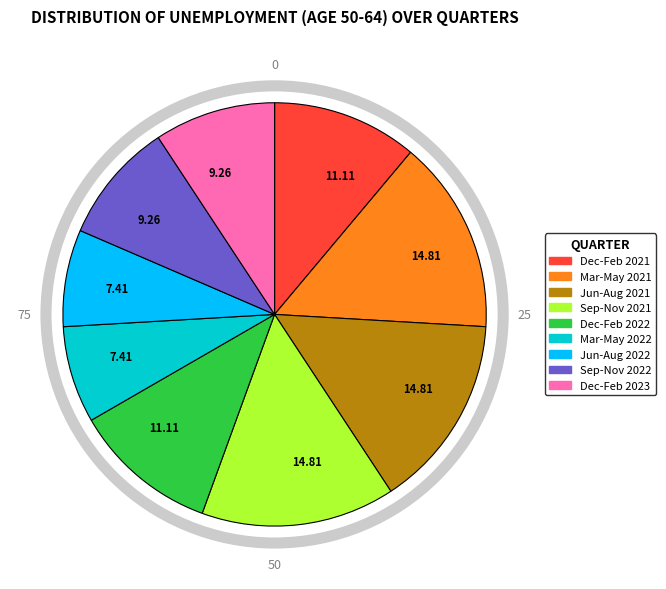

Is there a majority slice in this chart?

No